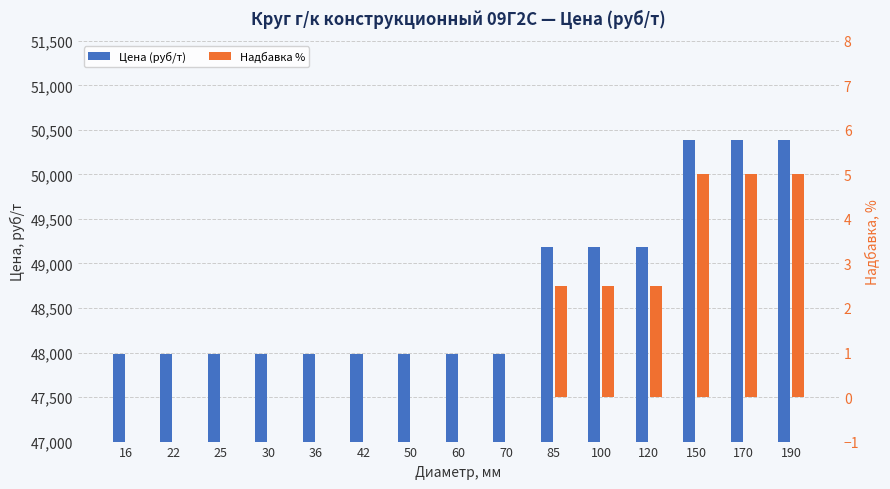

What is the difference between the second highest and second lowest values in the Цена (руб/т) series?

2400.0